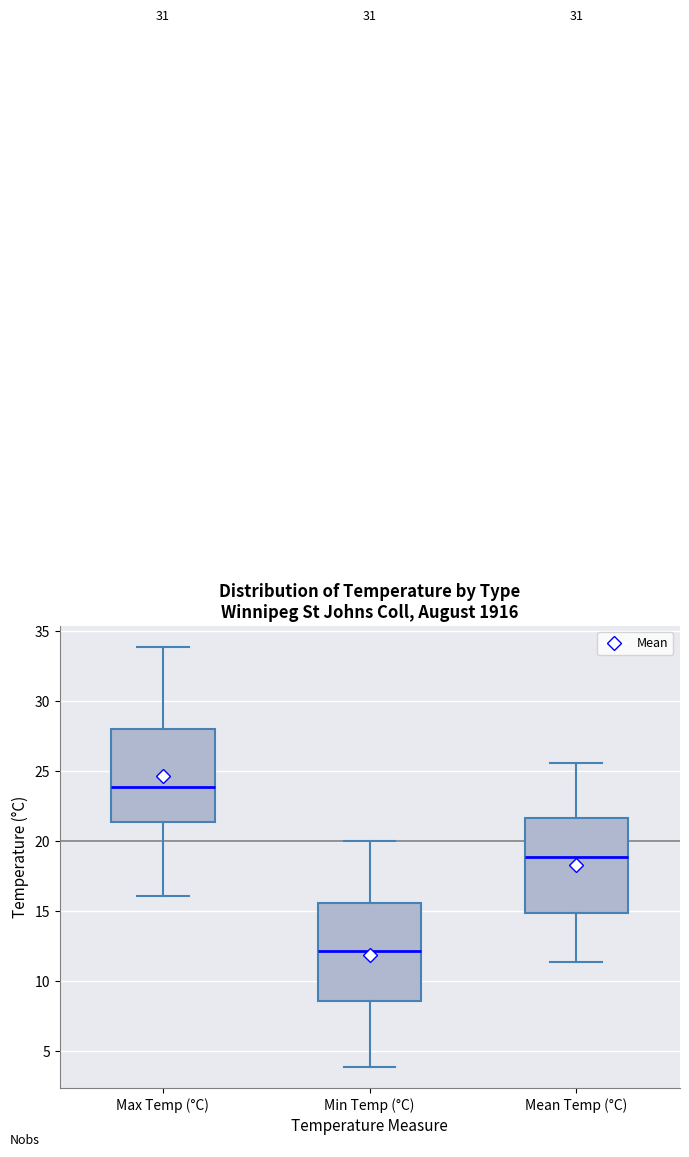

Reading left to right, transcribe this box plot: for each box, give where its median line is, the range the box spans, and where its two whiskers end, as read against the y-axis. The values are not printed on the chart, so give them approximately, as read against the axis.

Max Temp (°C): median 24.0, box 21.5 to 28.0, whiskers 16.0 to 34.0
Min Temp (°C): median 12.0, box 8.5 to 15.5, whiskers 4.0 to 20.0
Mean Temp (°C): median 19.0, box 15.0 to 21.5, whiskers 11.5 to 25.5